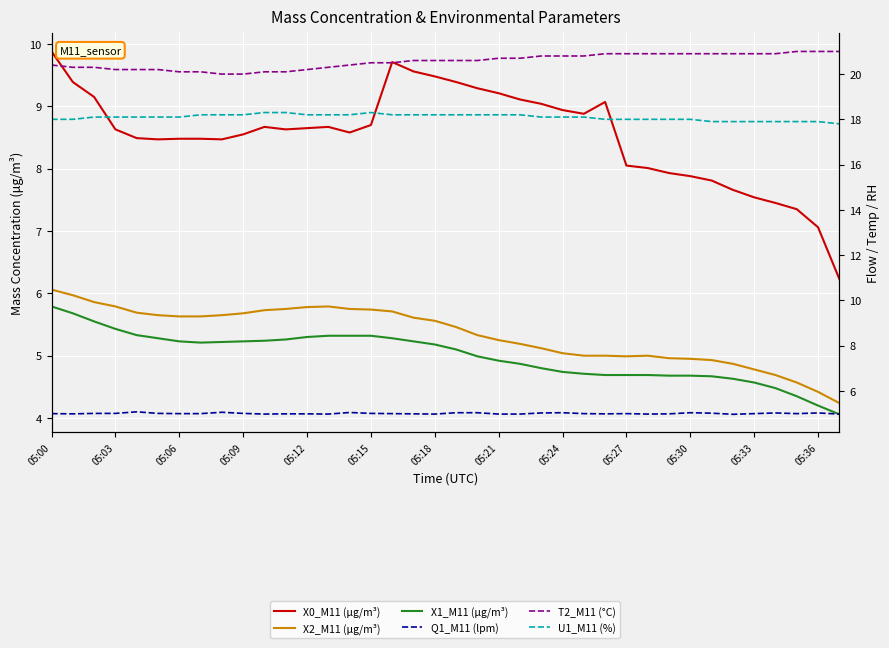

Which has a higher value, 05:18 or 05:15?

05:18